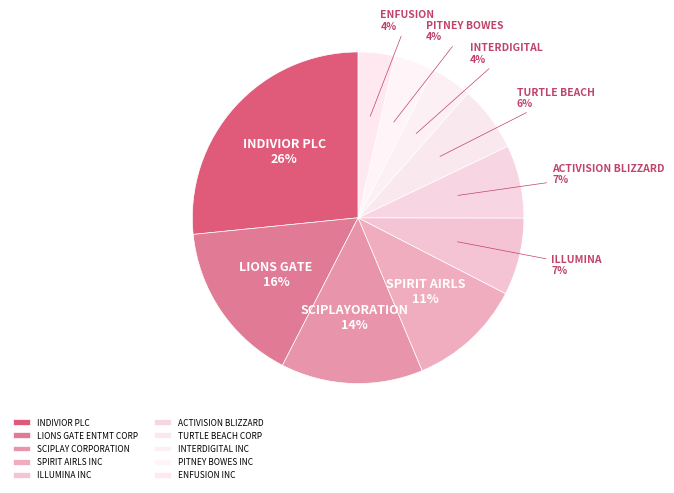

Rank the categories by value from highest to lowest.

INDIVIOR PLC, LIONS GATE ENTMT CORP, SCIPLAY CORPORATION, SPIRIT AIRLS INC, ILLUMINA INC, ACTIVISION BLIZZARD, TURTLE BEACH CORP, INTERDIGITAL INC, PITNEY BOWES INC, ENFUSION INC